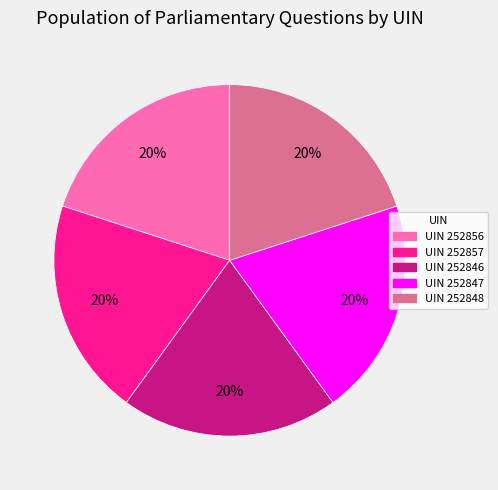

Is there any slice that represents more than half of the pie?

No